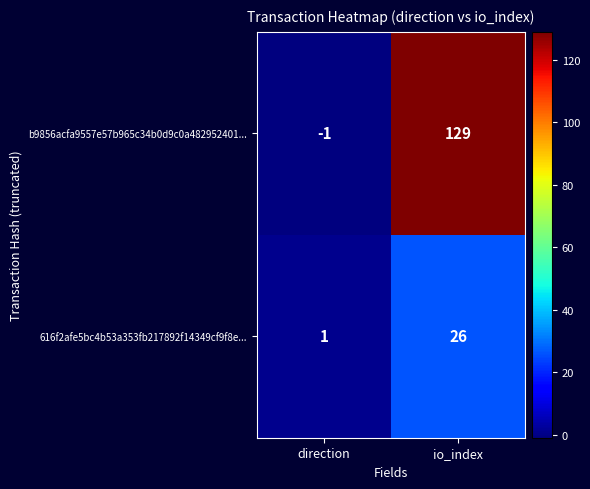

Reading left to right, what are all the values shown in this chart?

b9856acfa9557e57b965c34b0d9c0a482952401...: -1	129
616f2afe5bc4b53a353fb217892f14349cf9f8e...: 1	26